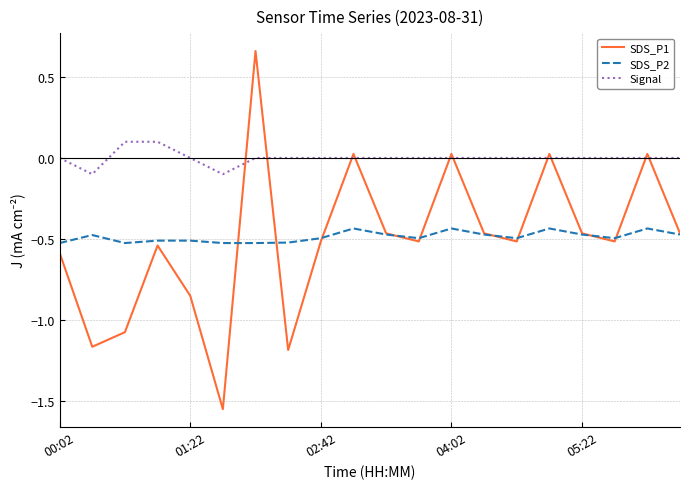

Does the chart have visible grid lines?

Yes